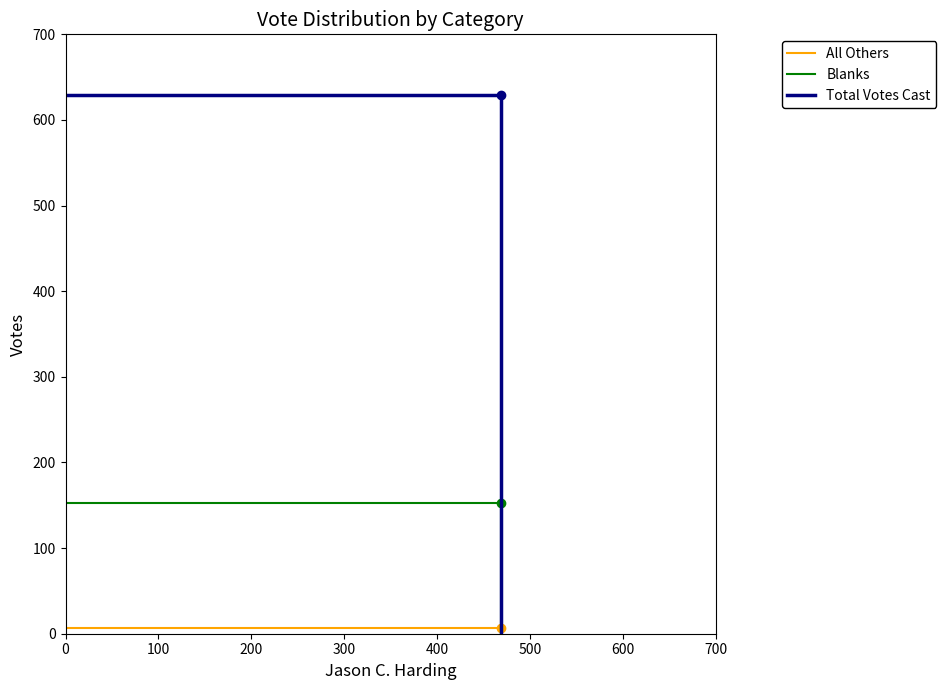

Reading left to right, extract all data points from this chart.

All Others: 7	7	0
Blanks: 153	153	0
Total Votes Cast: 629	629	0